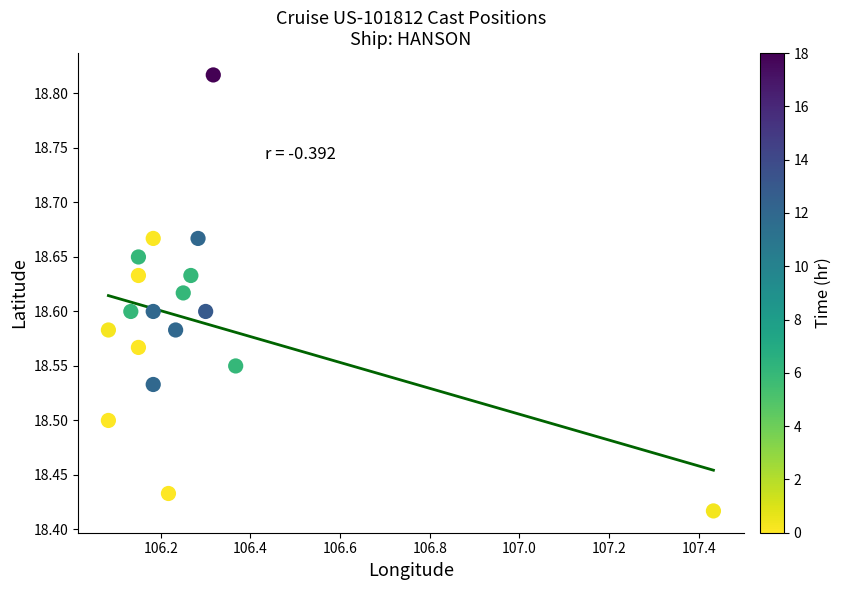

What is the range of X values (max minus min)?

1.4